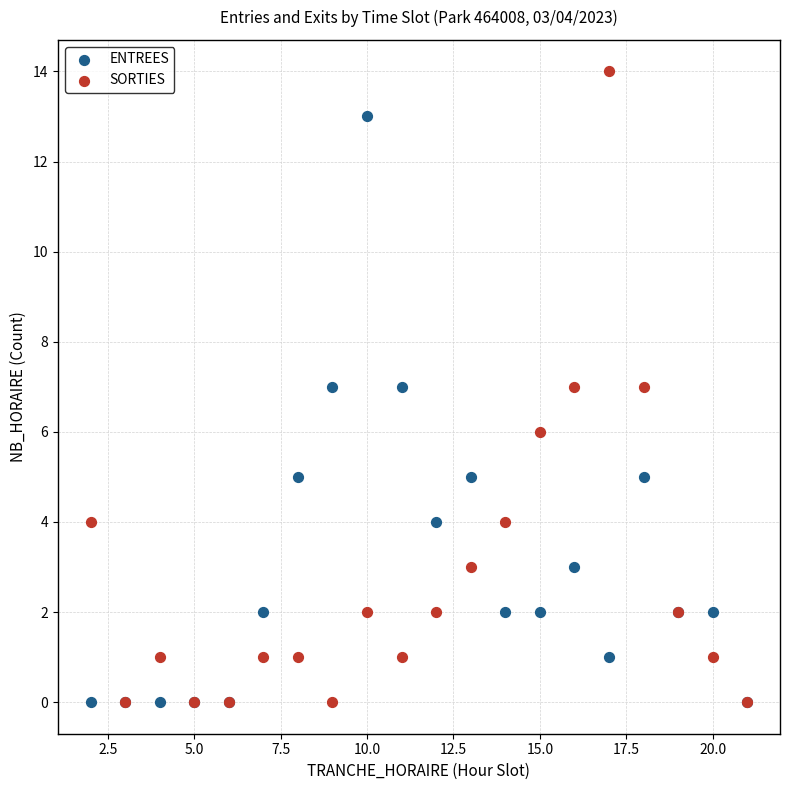

What are all the series names shown in the legend?

ENTREES, SORTIES